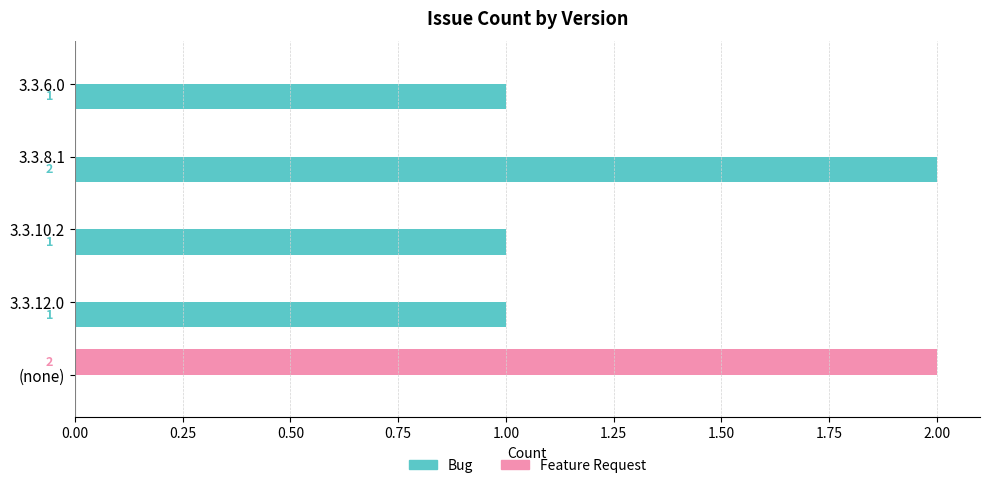

Is the value of Bug at 3.3.6.0 greater than the value of Feature Request at 3.3.8.1?

Yes